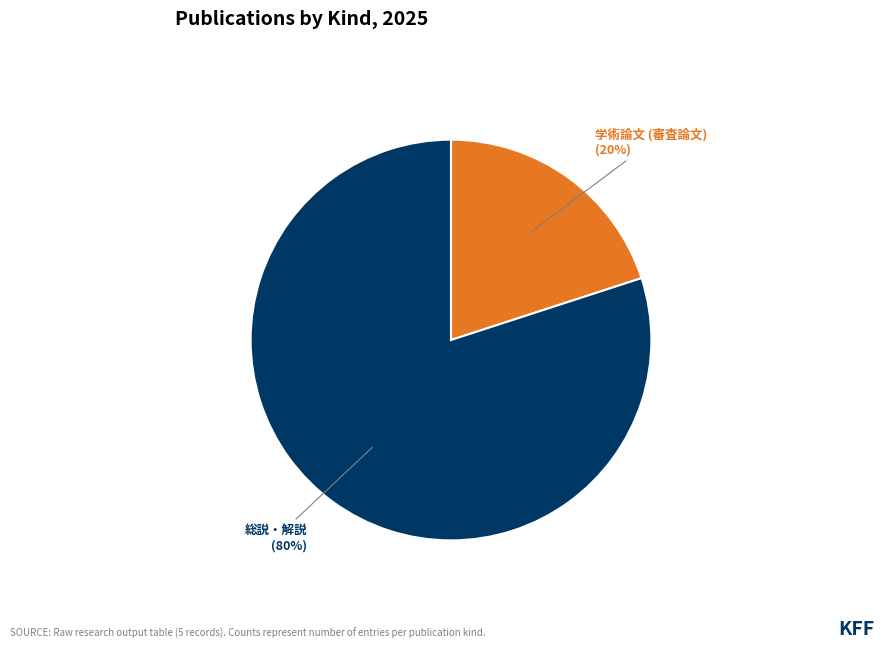

How many slices are in this pie chart?

2